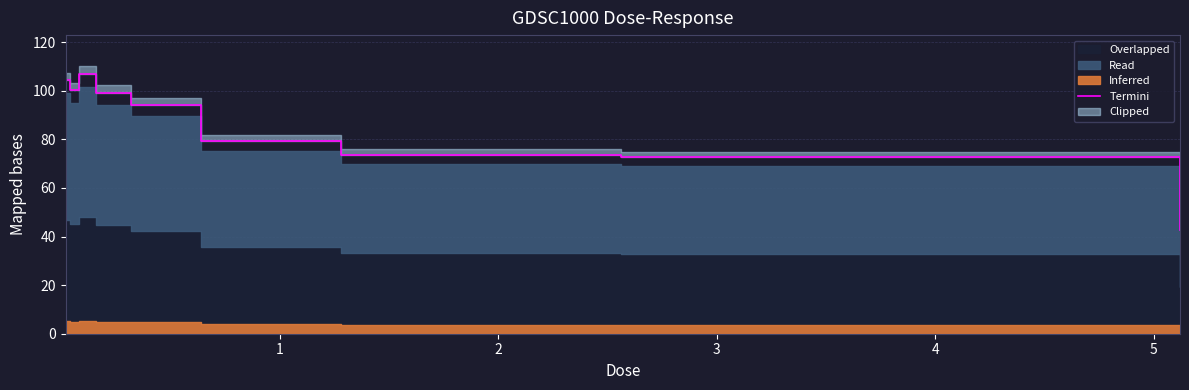

What is the difference between the maximum and minimum values?

64.1